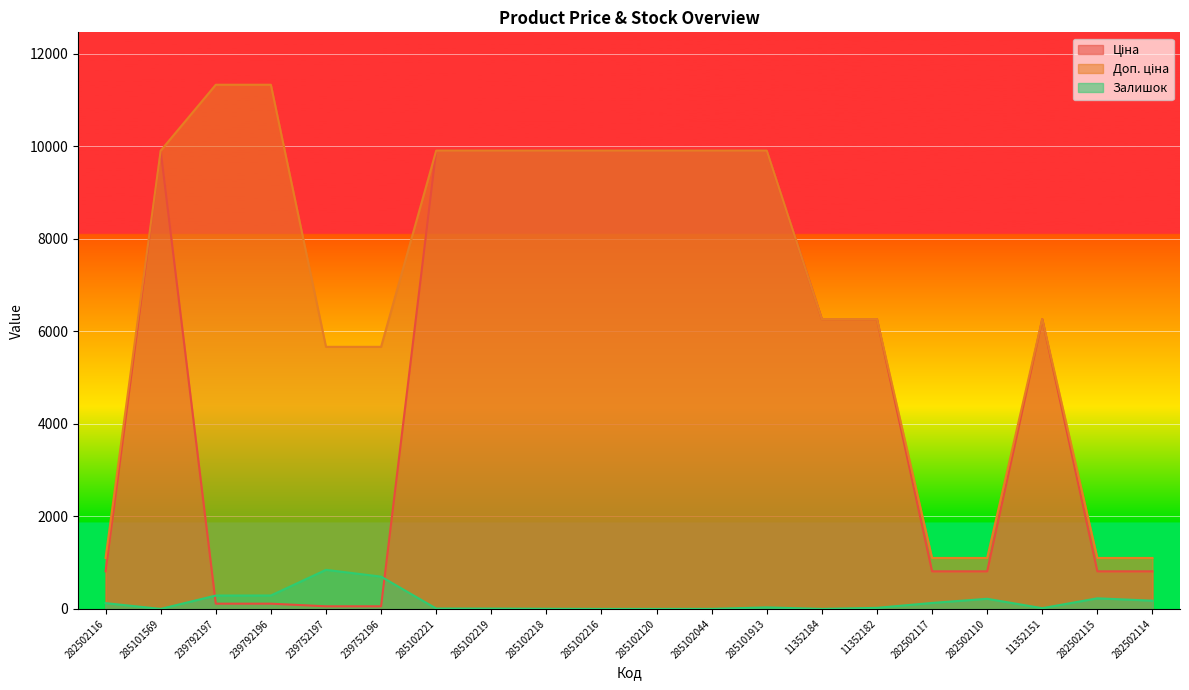

At how many categories does at least one series exceed 8626?

10